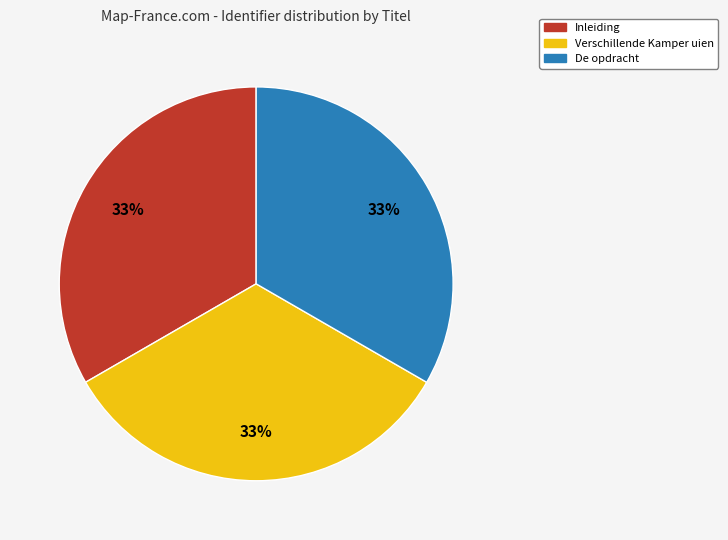

To the nearest percent, what is the combined percentage of De opdracht and Verschillende Kamper uien?

67%